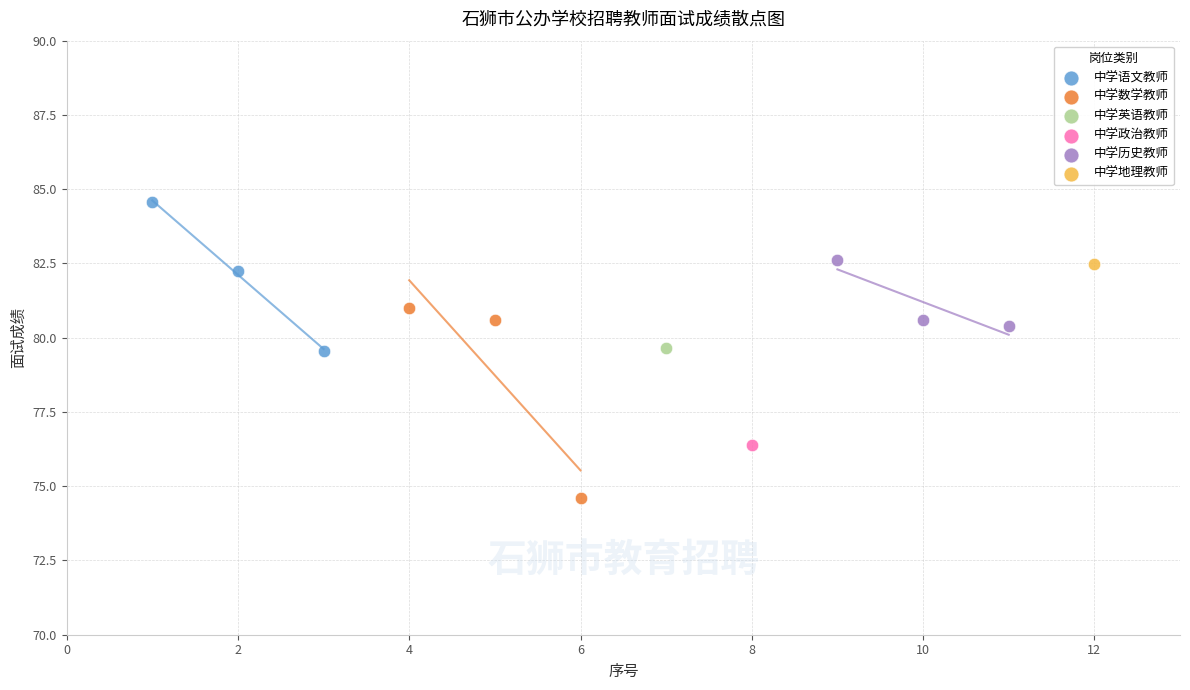

Which series reaches the maximum Y coordinate?

中学语文教师